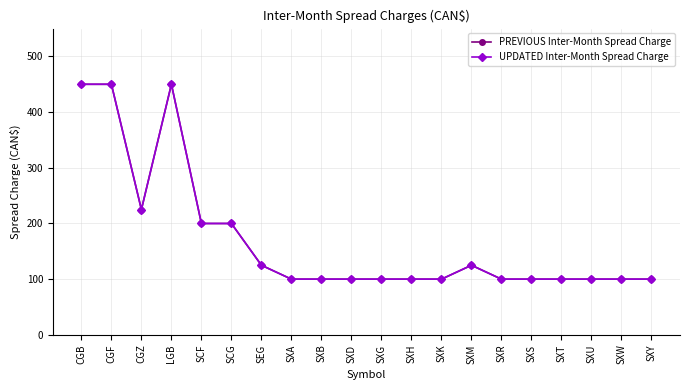

Which category has the highest value across all series?

CGB